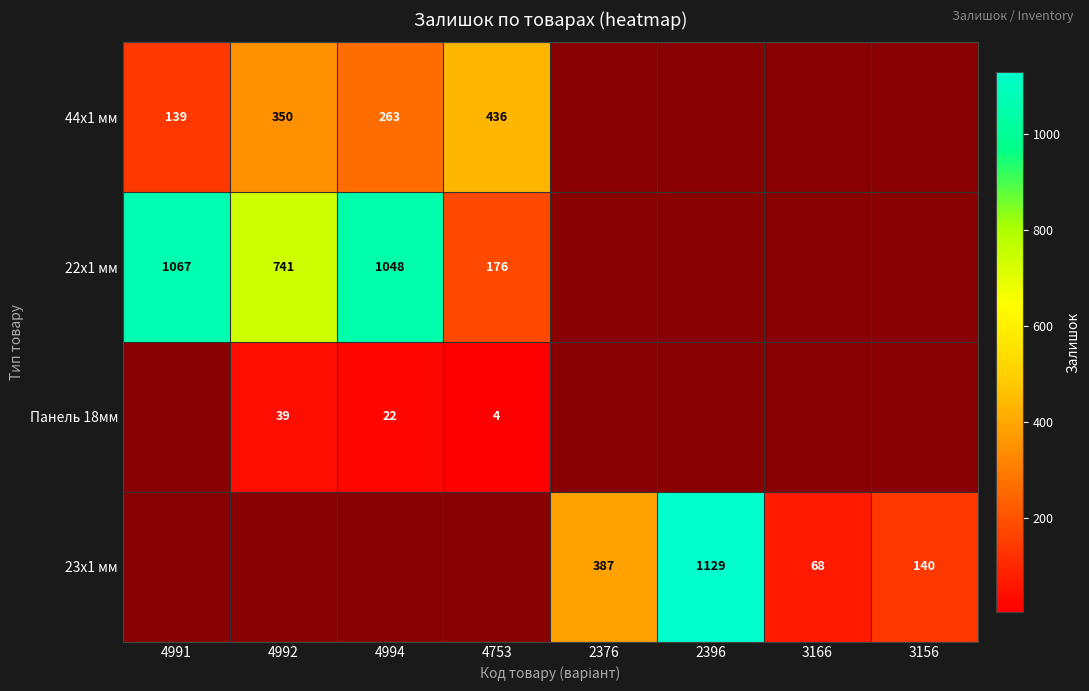

What is the difference between the 44x1 мм values at 4992 and 4994?

87